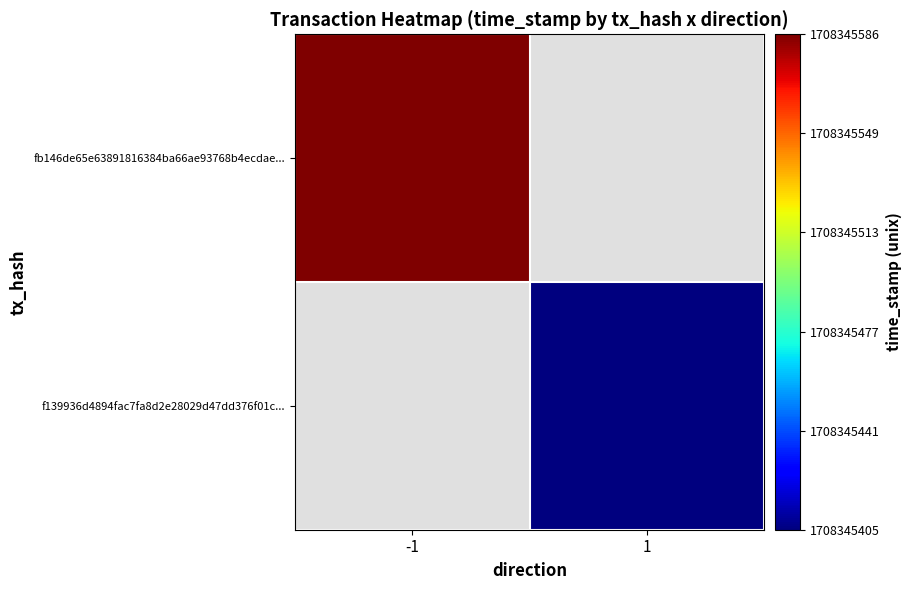

Reading left to right, what are all the values shown in this chart?

fb146de65e63891816384ba66ae93768b4ecdae: direction=-1	time_stamp=1708345586
f139936d4894fac7fa8d2e28029d47dd376f01c: direction=1	time_stamp=1708345405